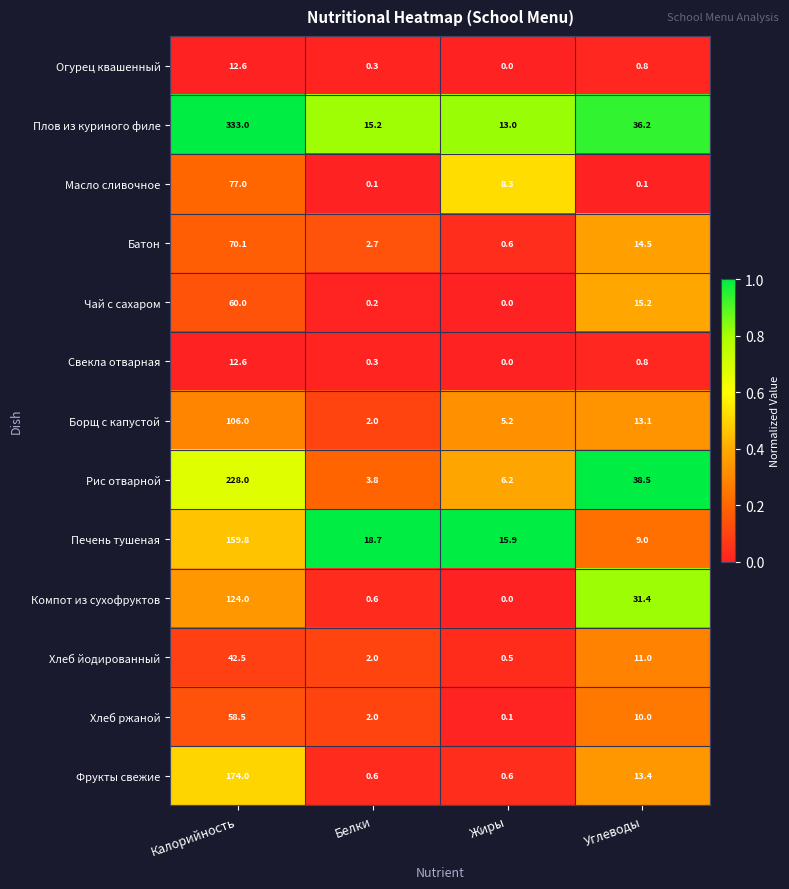

Which series has the largest range (max minus min)?

Плов из куриного филе